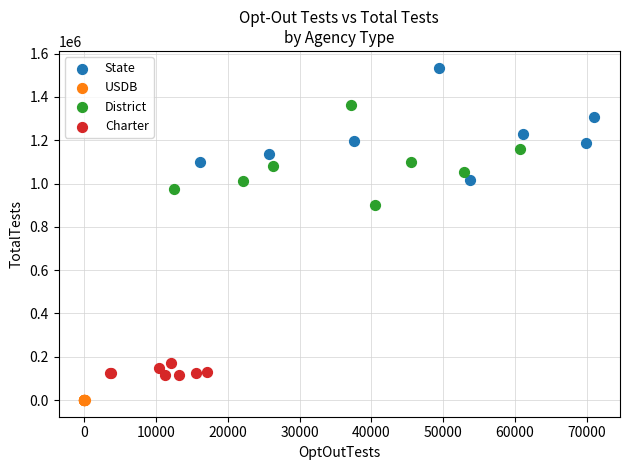

Which series reaches the maximum Y coordinate?

State